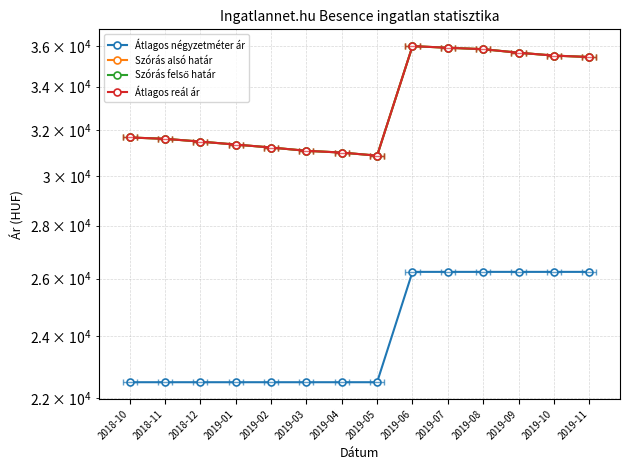

Is this an area chart (filled region under the line)?

No